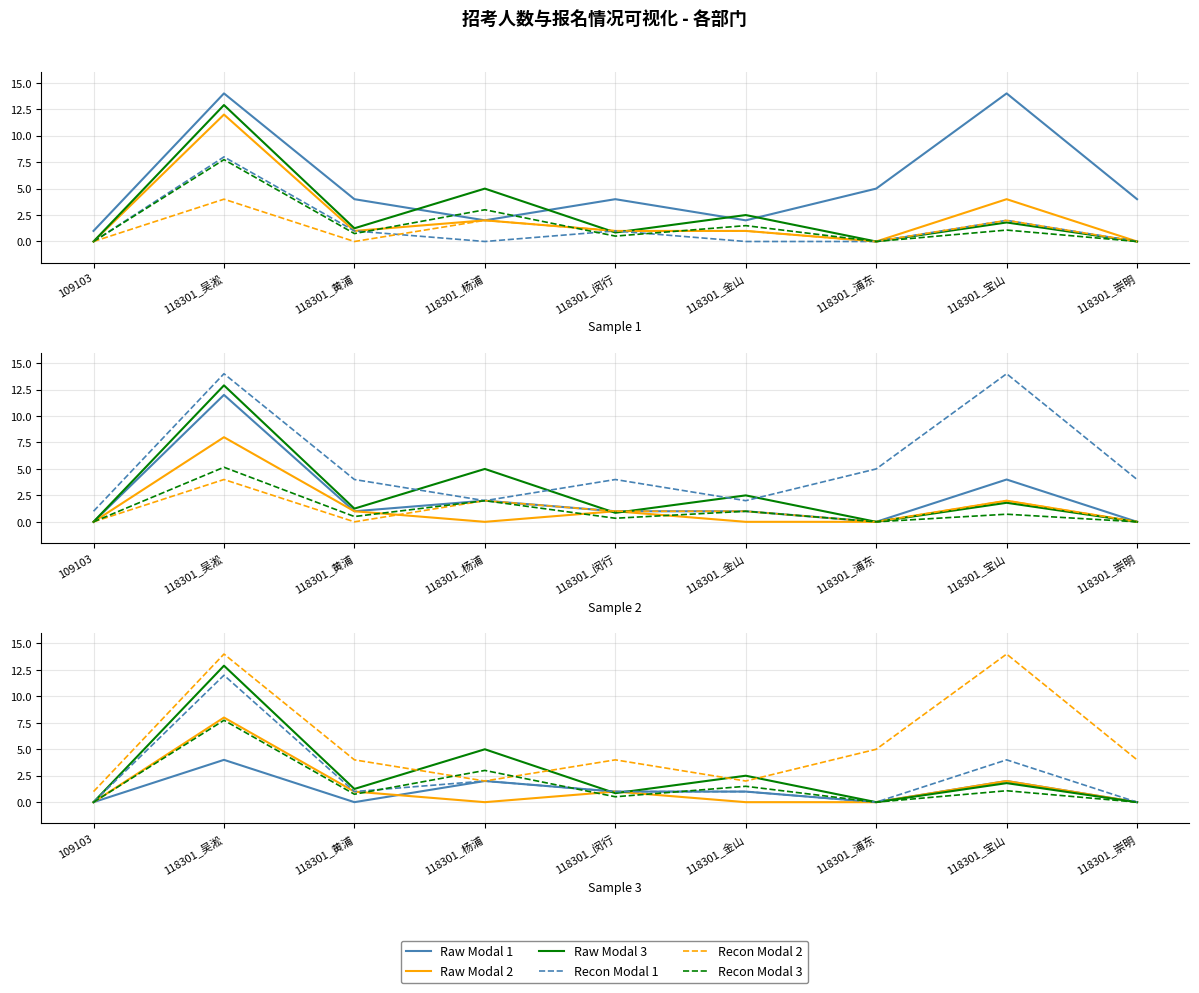

True or false: 报名人数 has more than 0 points higher than both neighbors.

True